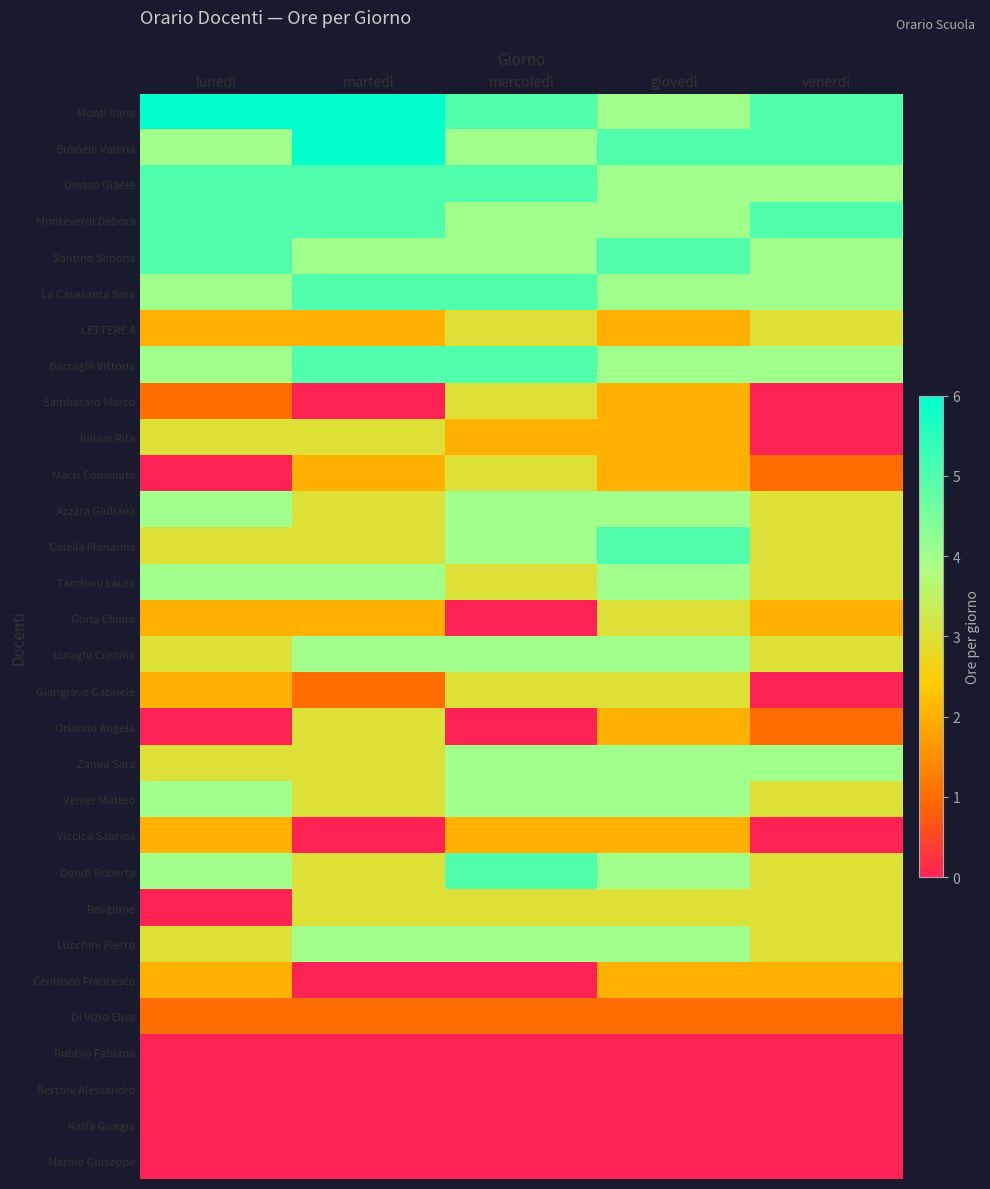

Reading right to left, transcribe all the data shown in this chart.

Monti Ilaria: venerdi=5	giovedi=4	mercoledi=5	martedi=6	lunedi=6
Busnelli Valeria: venerdi=5	giovedi=5	mercoledi=4	martedi=6	lunedi=4
Dinaso Giaele: venerdi=4	giovedi=4	mercoledi=5	martedi=5	lunedi=5
Monteverdi Debora: venerdi=5	giovedi=4	mercoledi=4	martedi=5	lunedi=5
Santino Simona: venerdi=4	giovedi=5	mercoledi=4	martedi=4	lunedi=5
La Casasanta Sara: venerdi=4	giovedi=4	mercoledi=5	martedi=5	lunedi=4
LETTERE 4: venerdi=3	giovedi=2	mercoledi=3	martedi=2	lunedi=2
Barzaghi Vittoria: venerdi=4	giovedi=4	mercoledi=5	martedi=5	lunedi=4
Sambataro Marco: venerdi=0	giovedi=2	mercoledi=3	martedi=0	lunedi=1
Iuliani Rita: venerdi=0	giovedi=2	mercoledi=2	martedi=3	lunedi=3
Macri Consolato: venerdi=1	giovedi=2	mercoledi=3	martedi=2	lunedi=0
Azzara Giuliana: venerdi=3	giovedi=4	mercoledi=4	martedi=3	lunedi=4
Colella Marianna: venerdi=3	giovedi=5	mercoledi=4	martedi=3	lunedi=3
Tambani Laura: venerdi=3	giovedi=4	mercoledi=3	martedi=4	lunedi=4
Gorla Chiara: venerdi=2	giovedi=3	mercoledi=0	martedi=2	lunedi=2
Luraghi Cristina: venerdi=3	giovedi=4	mercoledi=4	martedi=4	lunedi=3
Giangrave Gabriele: venerdi=0	giovedi=3	mercoledi=3	martedi=1	lunedi=2
Orlando Angela: venerdi=1	giovedi=2	mercoledi=0	martedi=3	lunedi=0
Zanini Sara: venerdi=4	giovedi=4	mercoledi=4	martedi=3	lunedi=3
Venier Matteo: venerdi=3	giovedi=4	mercoledi=4	martedi=3	lunedi=4
Viccica Sabrina: venerdi=0	giovedi=2	mercoledi=2	martedi=0	lunedi=2
Dondi Roberta: venerdi=3	giovedi=4	mercoledi=5	martedi=3	lunedi=4
Religione: venerdi=3	giovedi=3	mercoledi=3	martedi=3	lunedi=0
Lucchini Pietro: venerdi=3	giovedi=4	mercoledi=4	martedi=4	lunedi=3
Centineo Francesco: venerdi=2	giovedi=2	mercoledi=0	martedi=0	lunedi=2
Di Vizio Elisa: venerdi=1	giovedi=1	mercoledi=1	martedi=1	lunedi=1
Rubbio Fabiana: venerdi=0	giovedi=0	mercoledi=0	martedi=0	lunedi=0
Bertoni Alessandro: venerdi=0	giovedi=0	mercoledi=0	martedi=0	lunedi=0
Raffa Giorgia: venerdi=0	giovedi=0	mercoledi=0	martedi=0	lunedi=0
Marino Giuseppe: venerdi=0	giovedi=0	mercoledi=0	martedi=0	lunedi=0